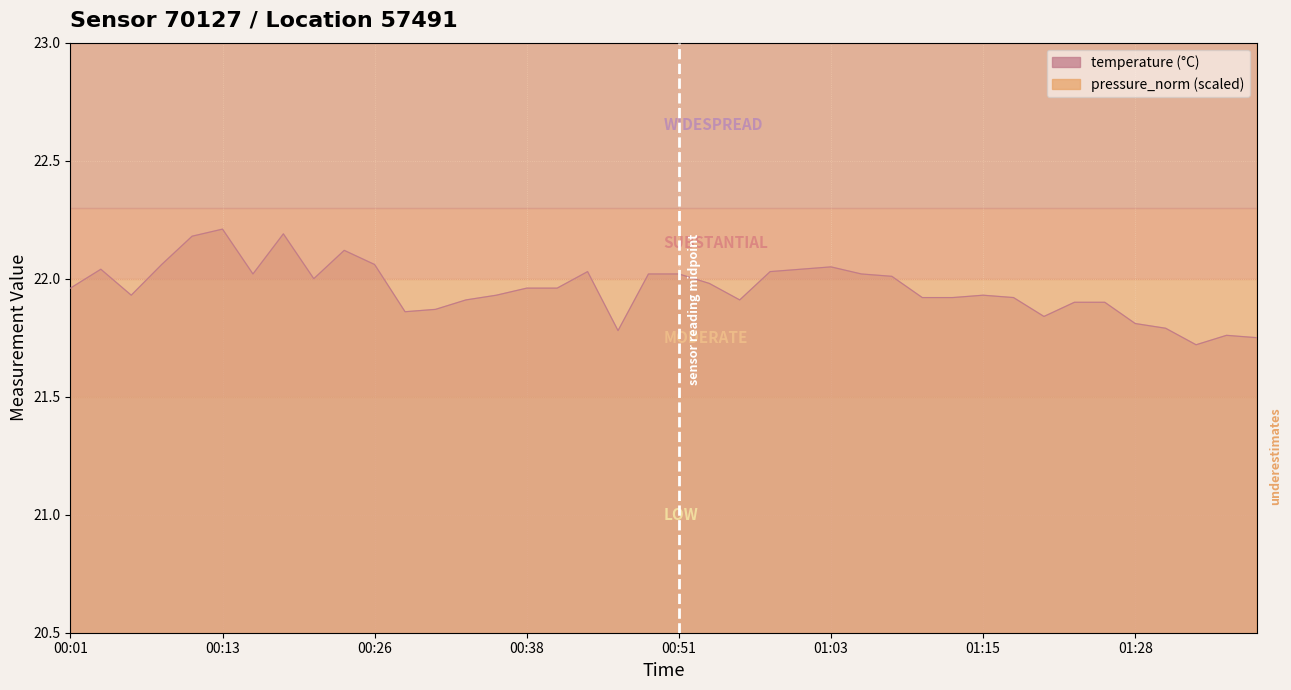

What is the difference between the maximum and second lowest values in the temperature series?

0.5